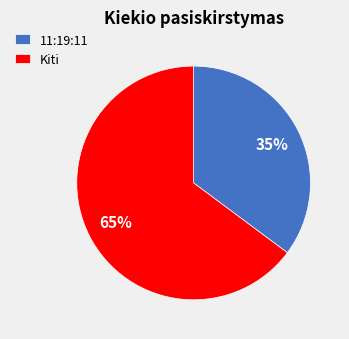

Which has a higher value, 11:19:11 or Kiti?

Kiti